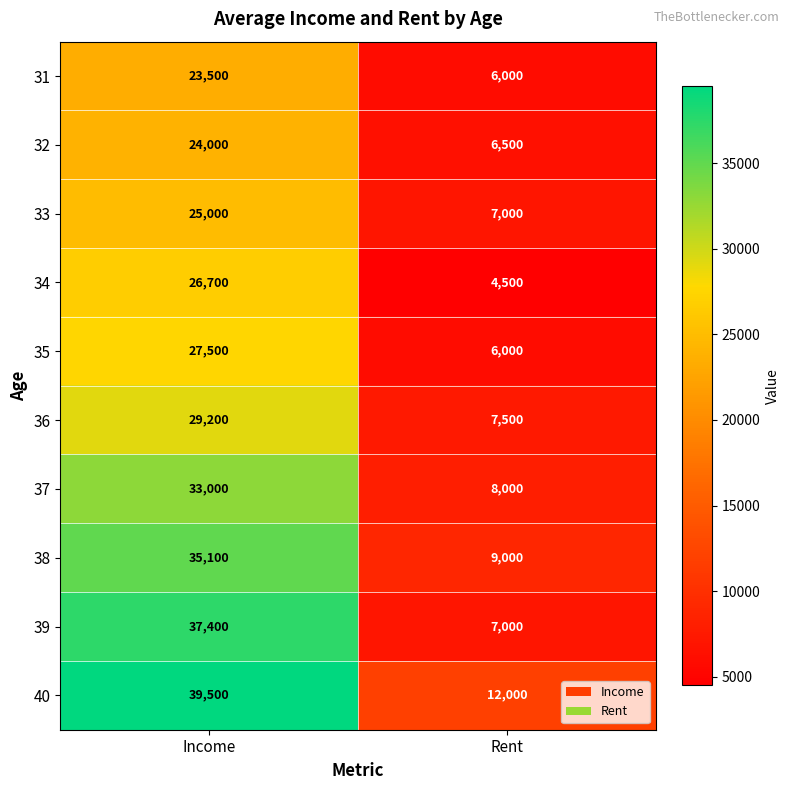

How many distinct data groups are displayed?

10